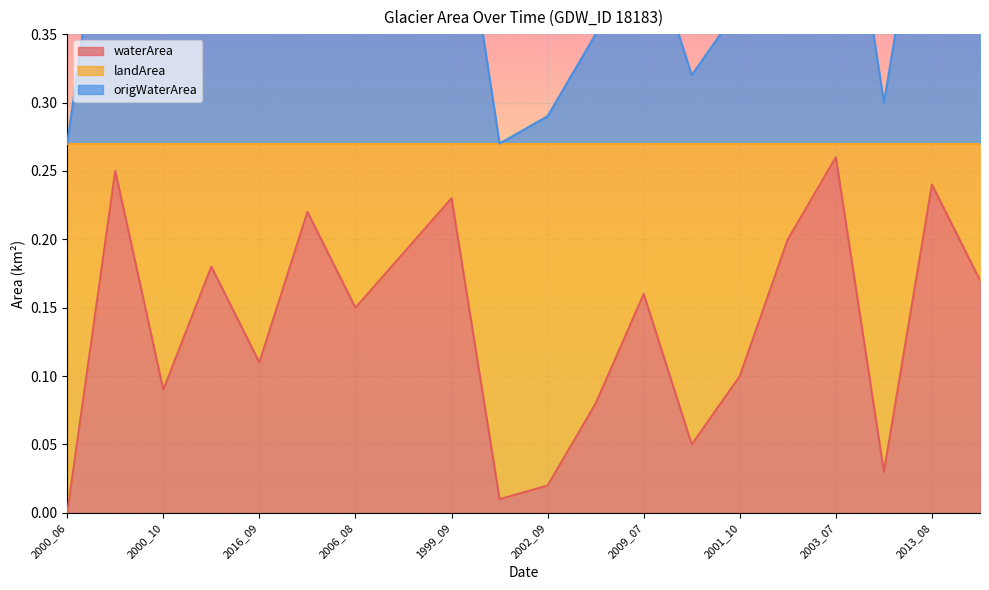

Which category has the lowest value in the waterArea series?

2000_06